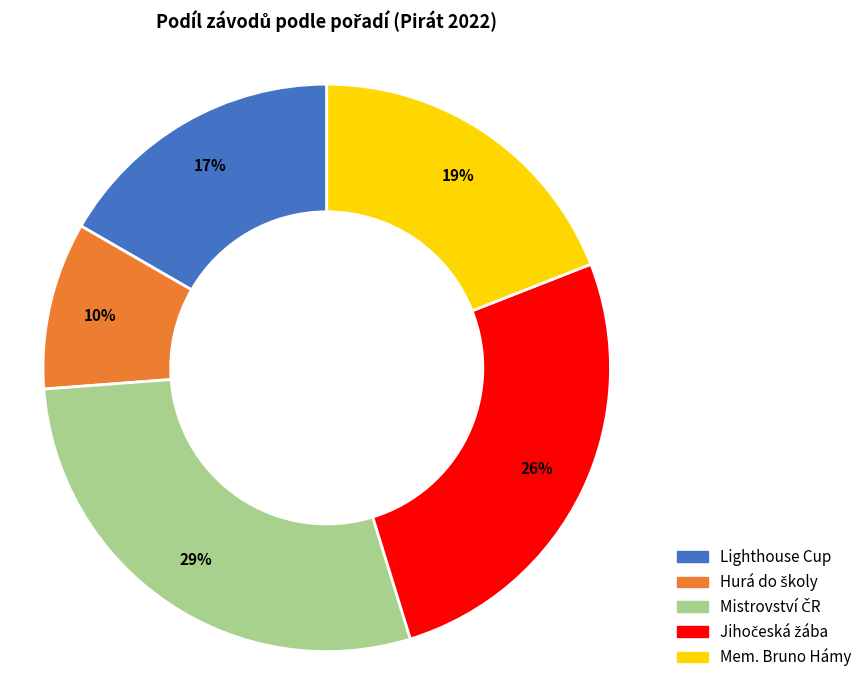

How many segments does this pie chart have?

5